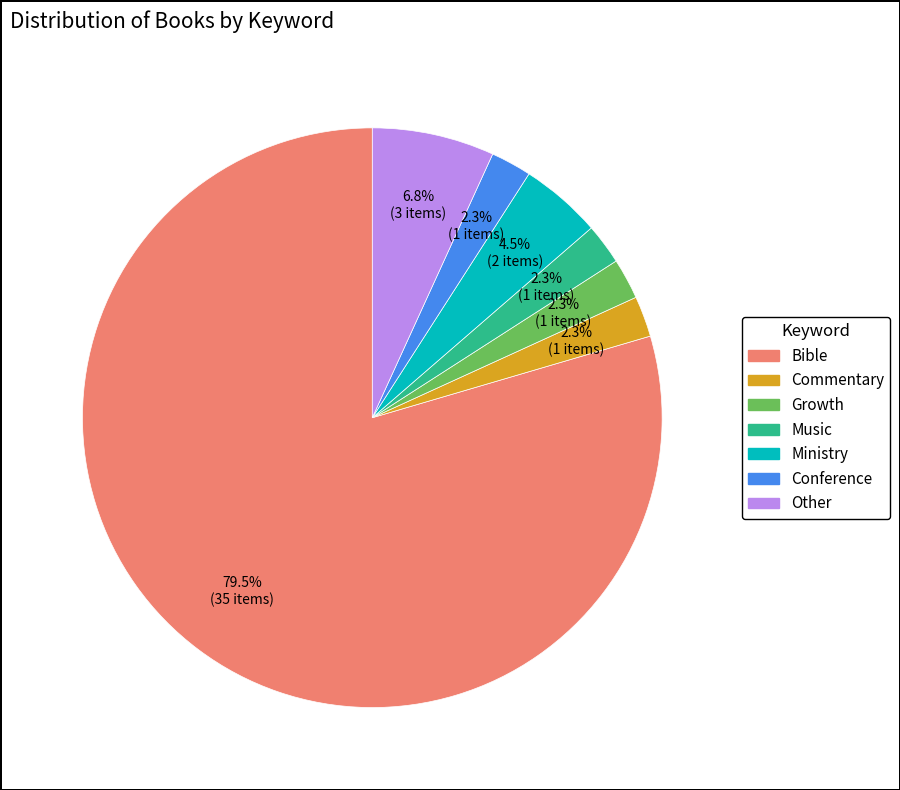

To the nearest percent, what is the combined percentage of Commentary and Bible?

82%